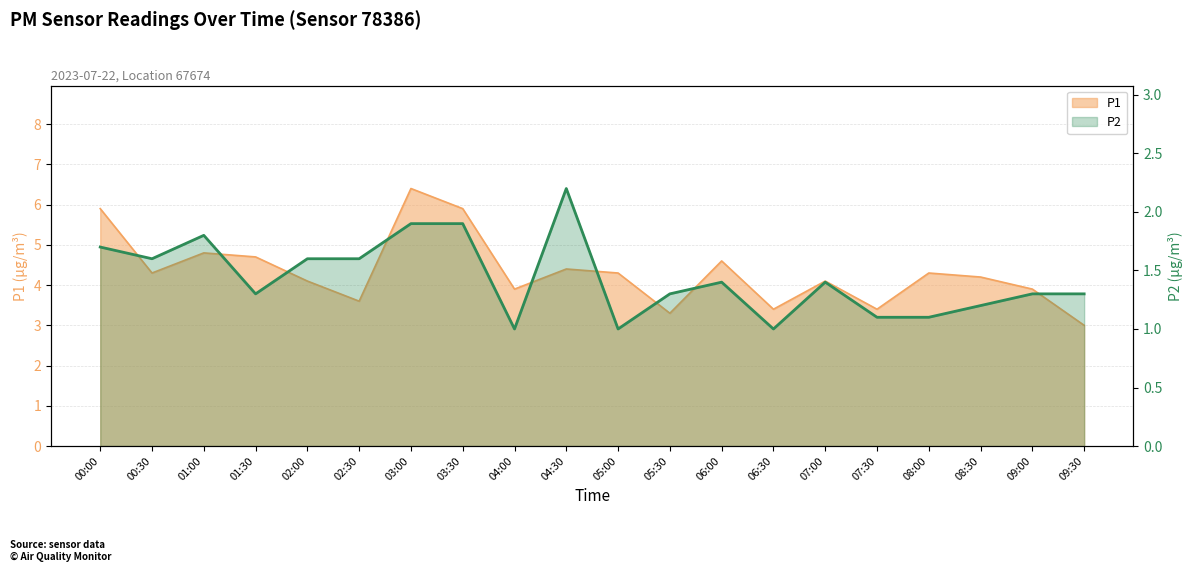

What is the difference between the highest and lowest values at 04:00?

2.9